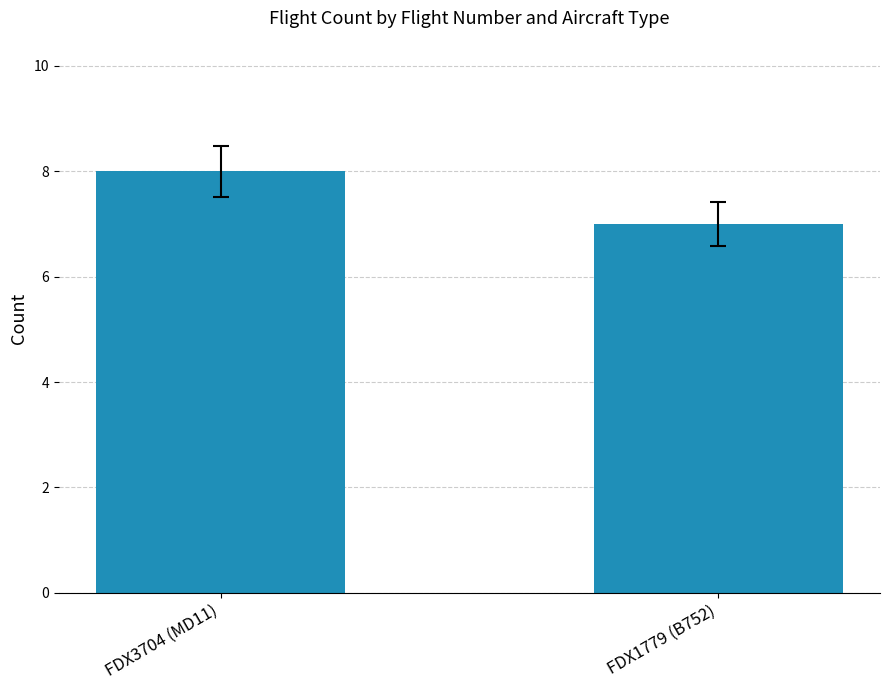

What is the label of the 1st bar from the left?

FDX3704 (MD11)